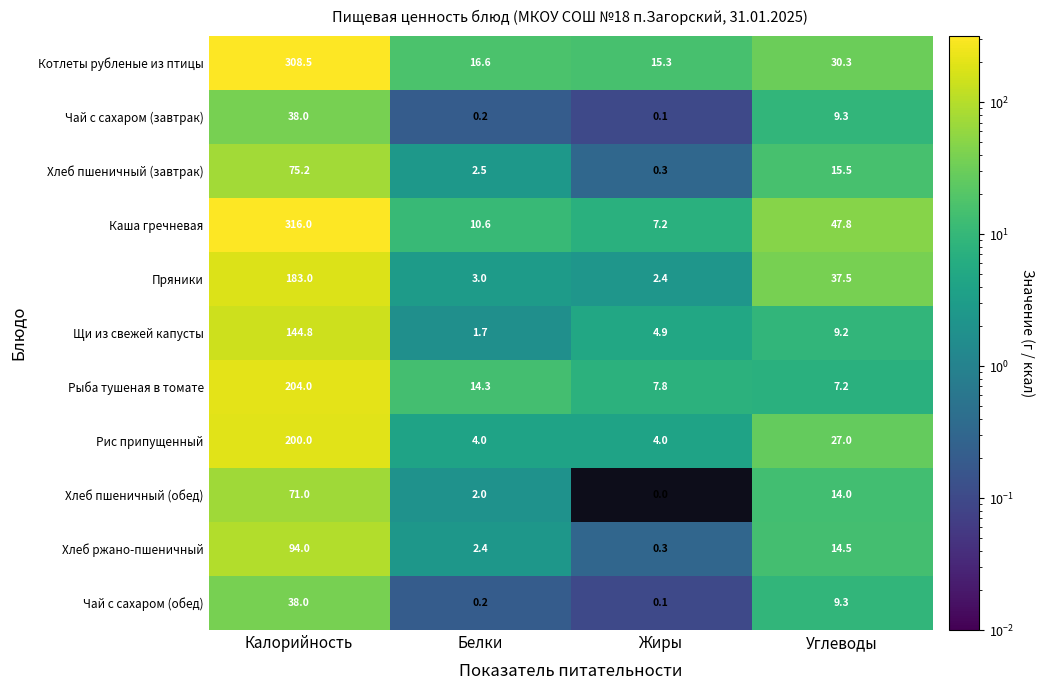

At which label does Хлеб ржано-пшеничный reach its peak?

Калорийность